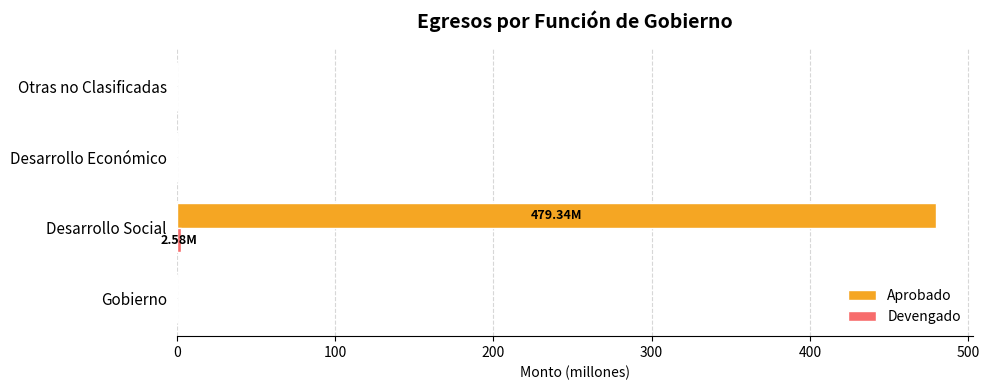

At which category does the chart reach its peak across all series?

Desarrollo Social